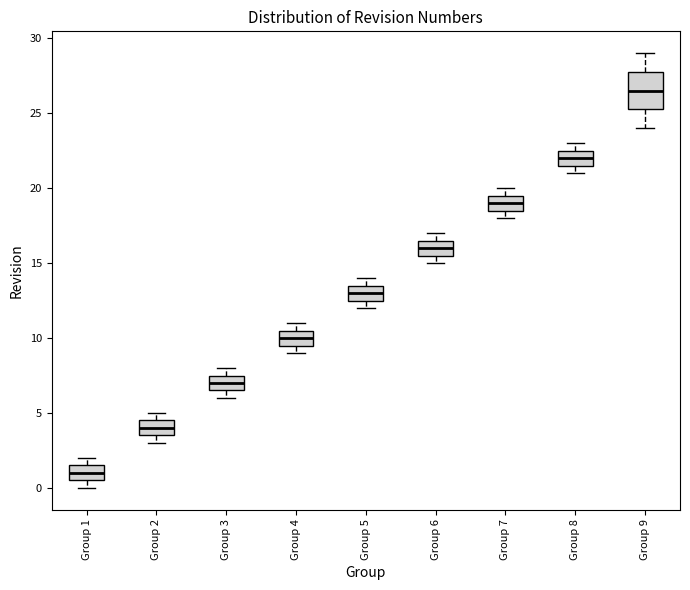

Where is the upper edge of the box for Group 5 on the y-axis? The values are not printed on the chart, so give them approximately, as read against the axis.

13.5